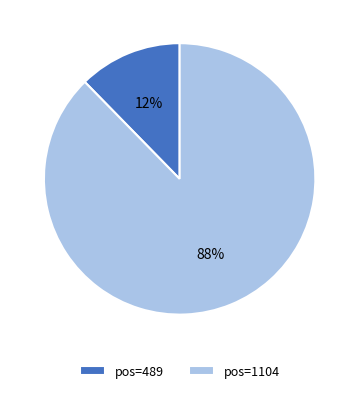

Combined, do pos=489 and pos=1104 account for over 50%?

Yes